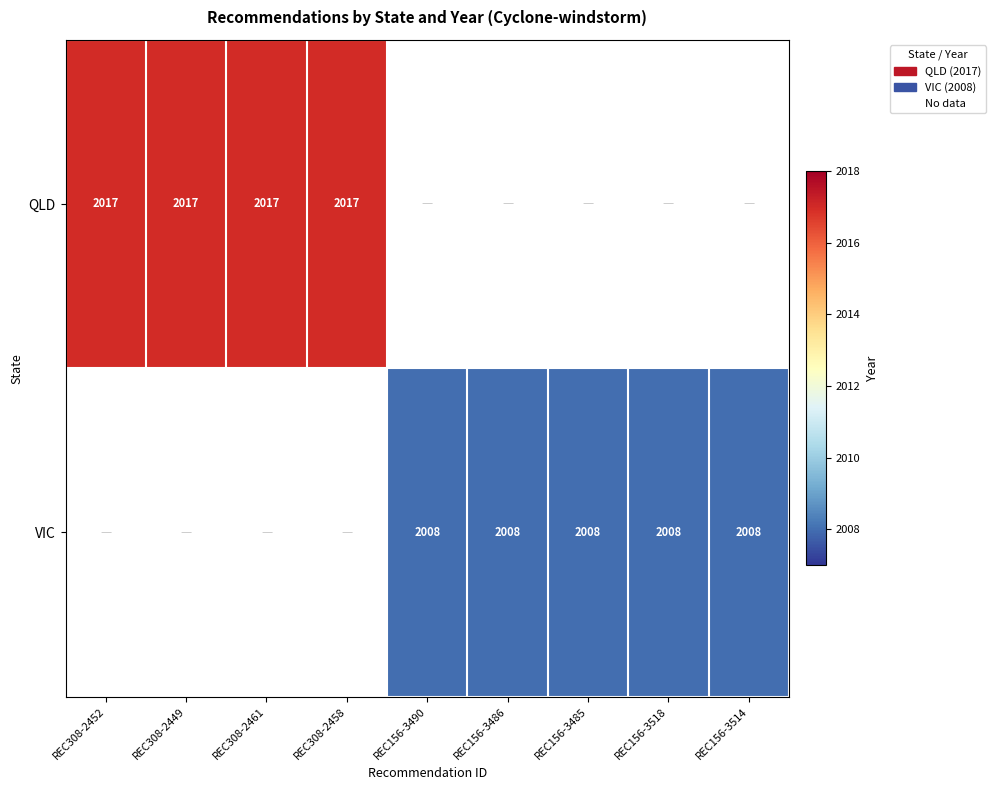

Which category has the lowest value across all series?

REC156-3490